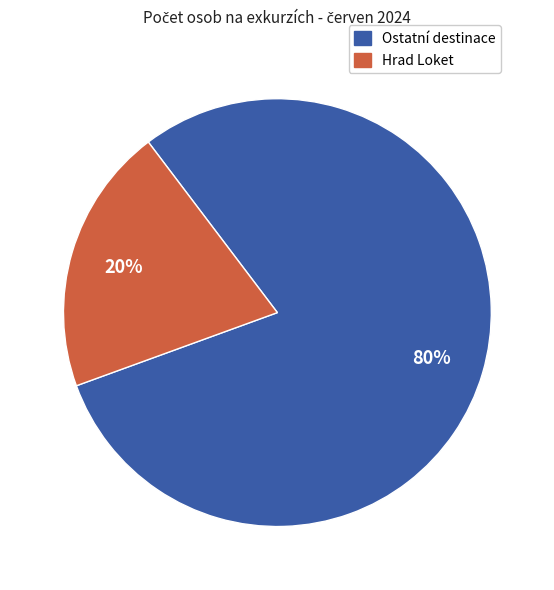

How many slices are in this pie chart?

2